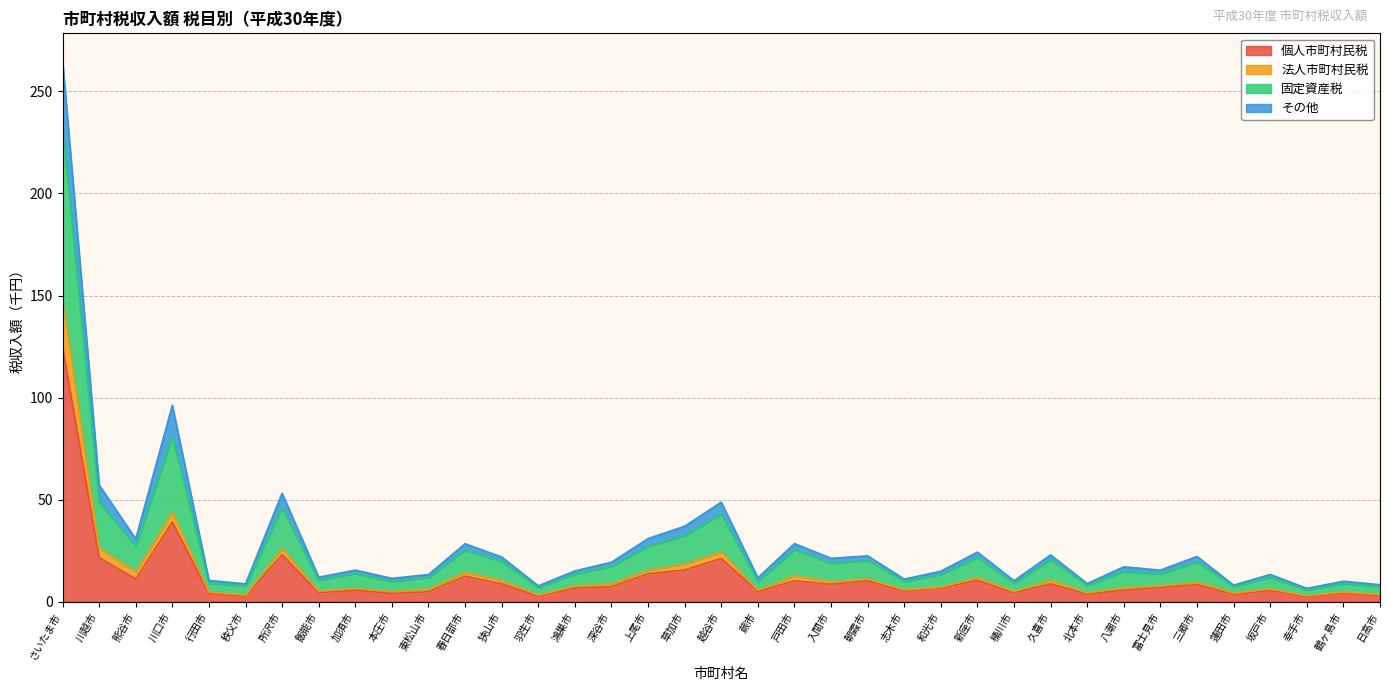

How many data points does each series have?

37